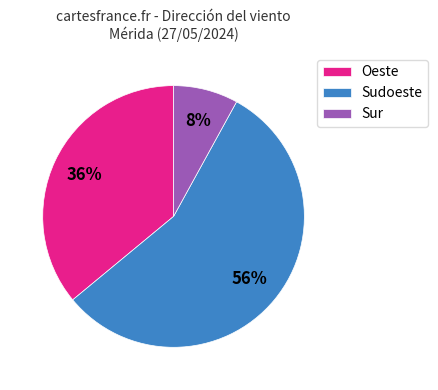

To the nearest percent, what is the difference between the Sudoeste and Oeste slice percentages?

20%